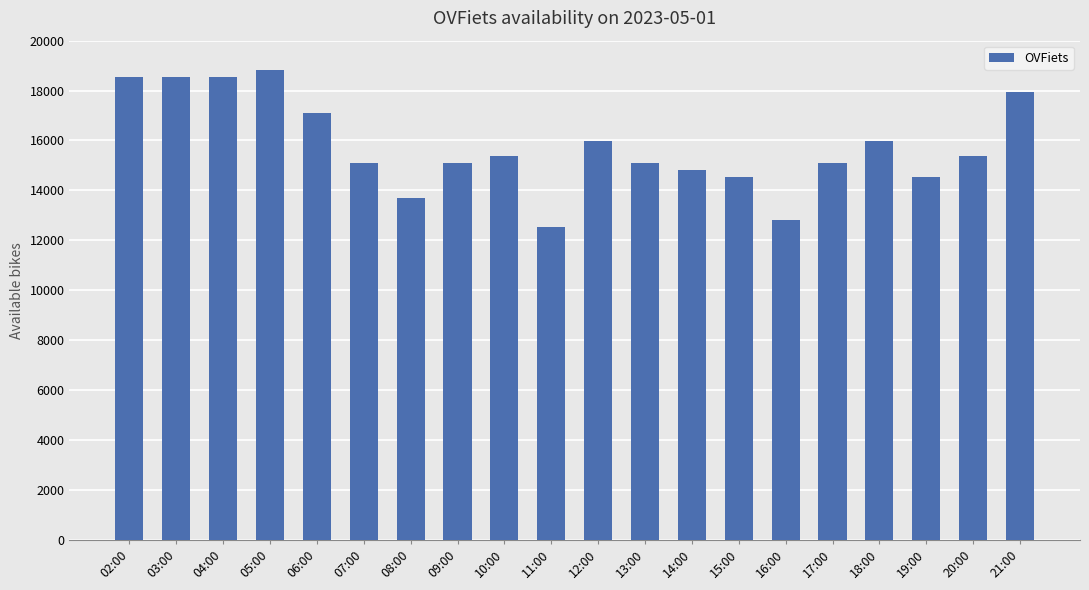

What is the change in value from 14:00 to 21:00?

+3135